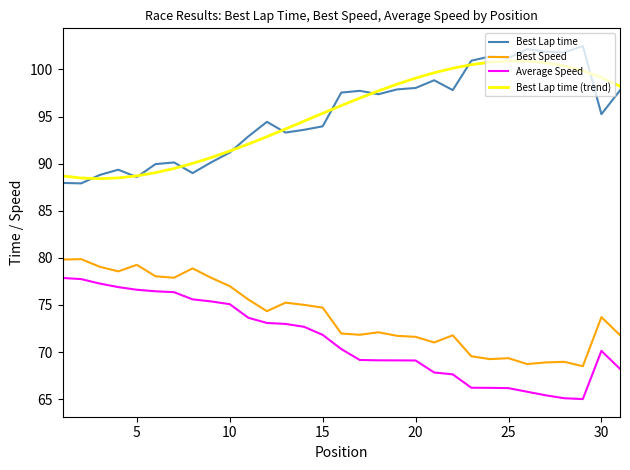

True or false: Average Speed and Best Lap time (trend) intersect in this chart.

False